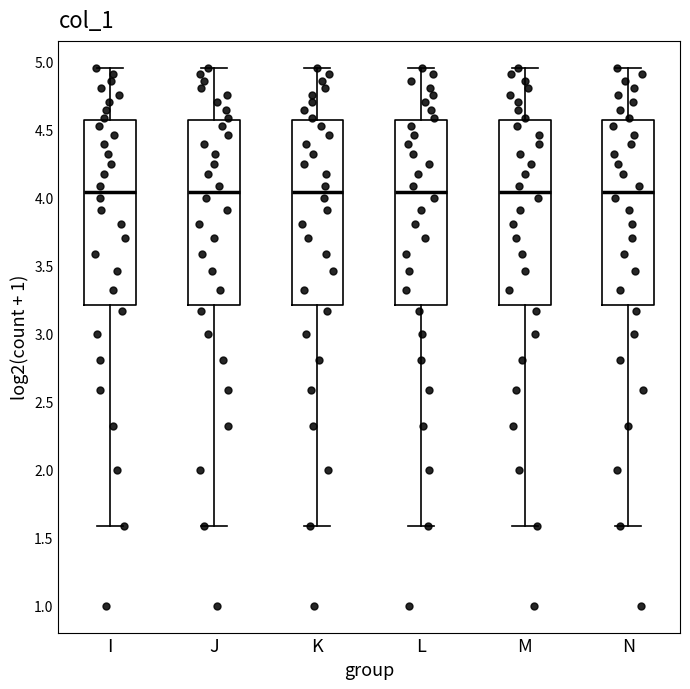

Reading left to right, transcribe this box plot: for each box, give where its median line is, the range the box spans, and where its two whiskers end, as read against the y-axis. The values are not printed on the chart, so give them approximately, as read against the axis.

I: median 4.05, box 3.20 to 4.55, whiskers 1.60 to 4.95
J: median 4.05, box 3.20 to 4.55, whiskers 1.60 to 4.95
K: median 4.05, box 3.20 to 4.55, whiskers 1.60 to 4.95
L: median 4.05, box 3.20 to 4.55, whiskers 1.60 to 4.95
M: median 4.05, box 3.20 to 4.55, whiskers 1.60 to 4.95
N: median 4.05, box 3.20 to 4.55, whiskers 1.60 to 4.95